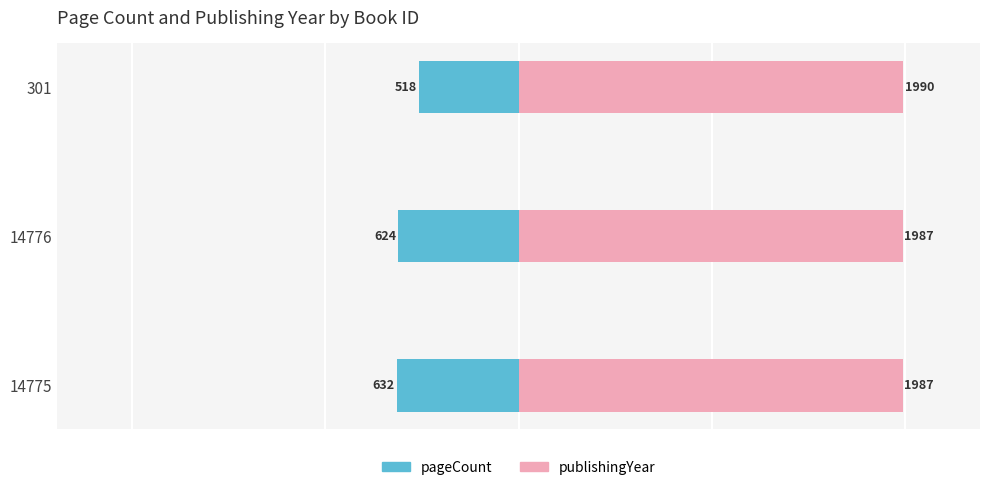

Is it true that pageCount equals -110 at 301?

False